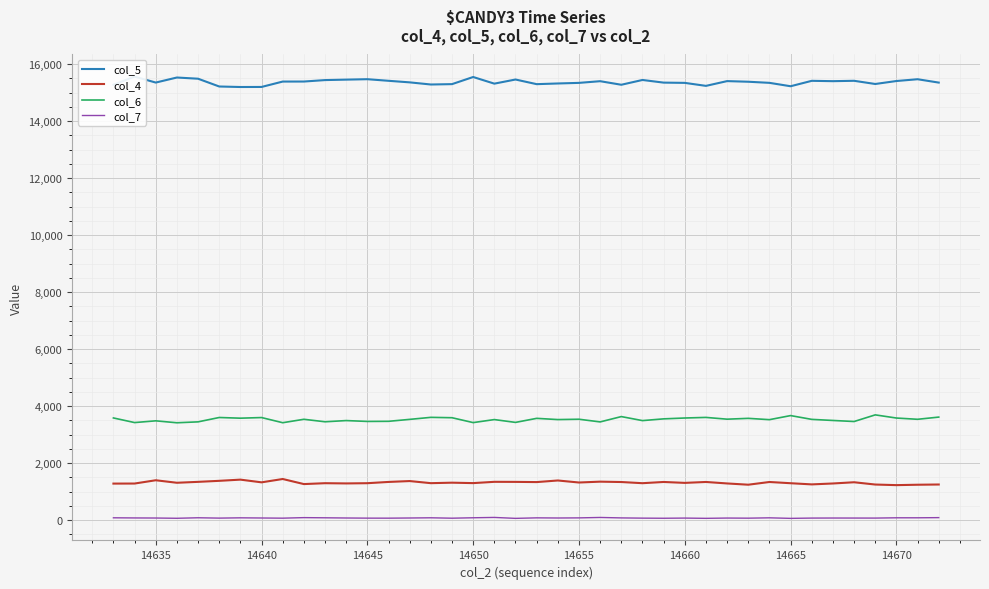

List the series in order of their peak value, highest first.

col_5, col_6, col_4, col_7